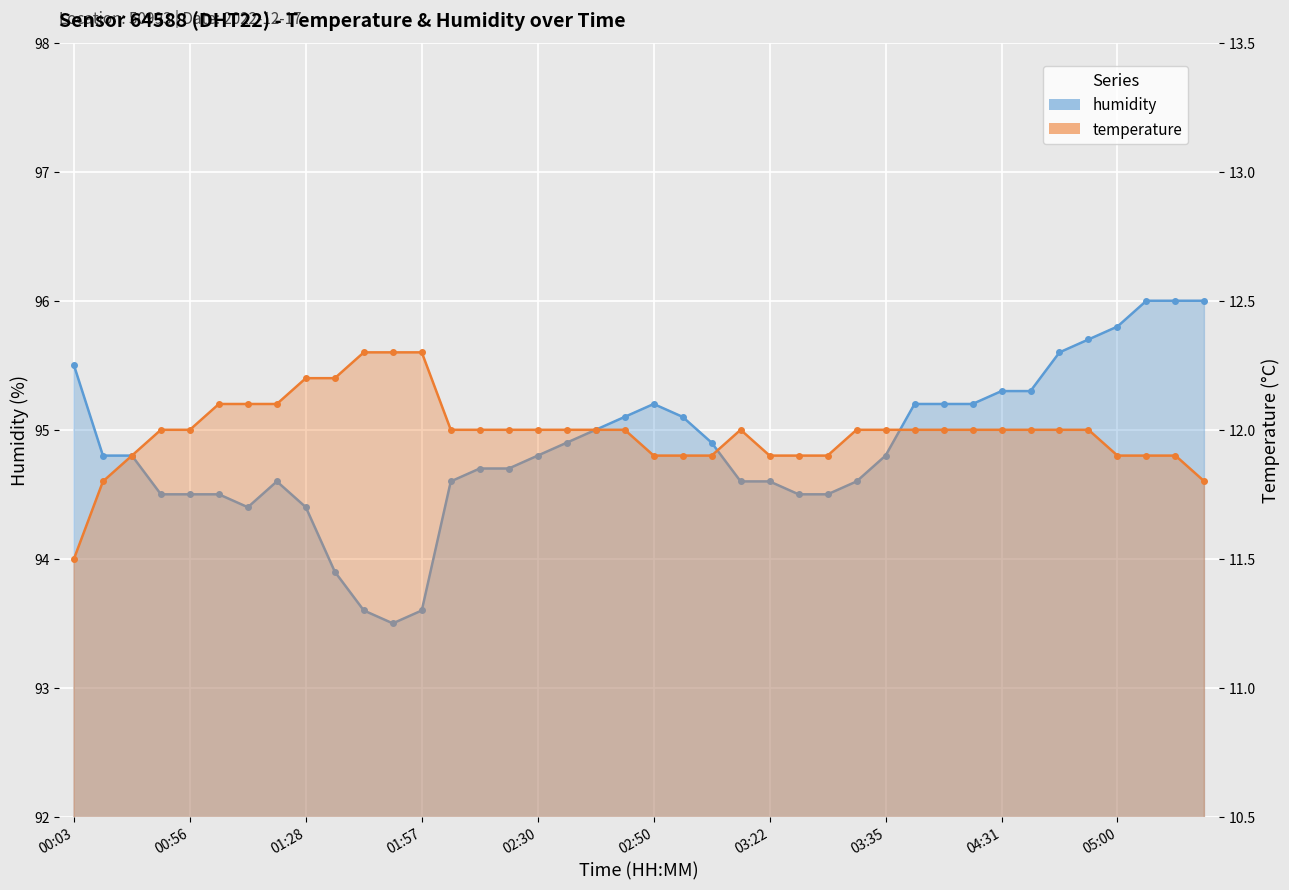

What value does the temperature series have at 03:09?

12.0